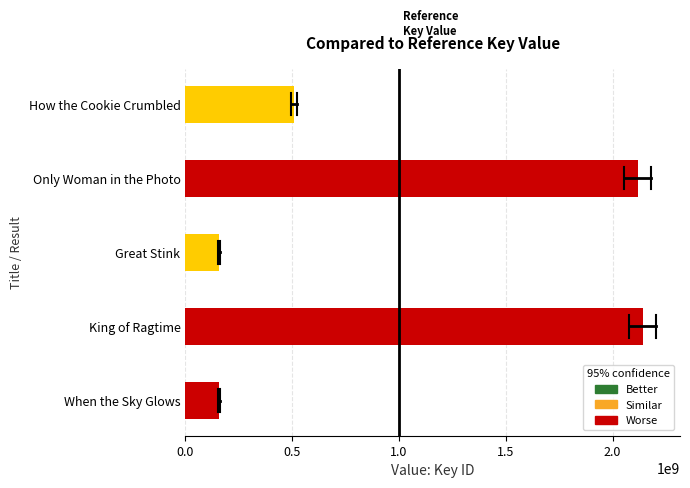

How many data points are less than 509216417?

2